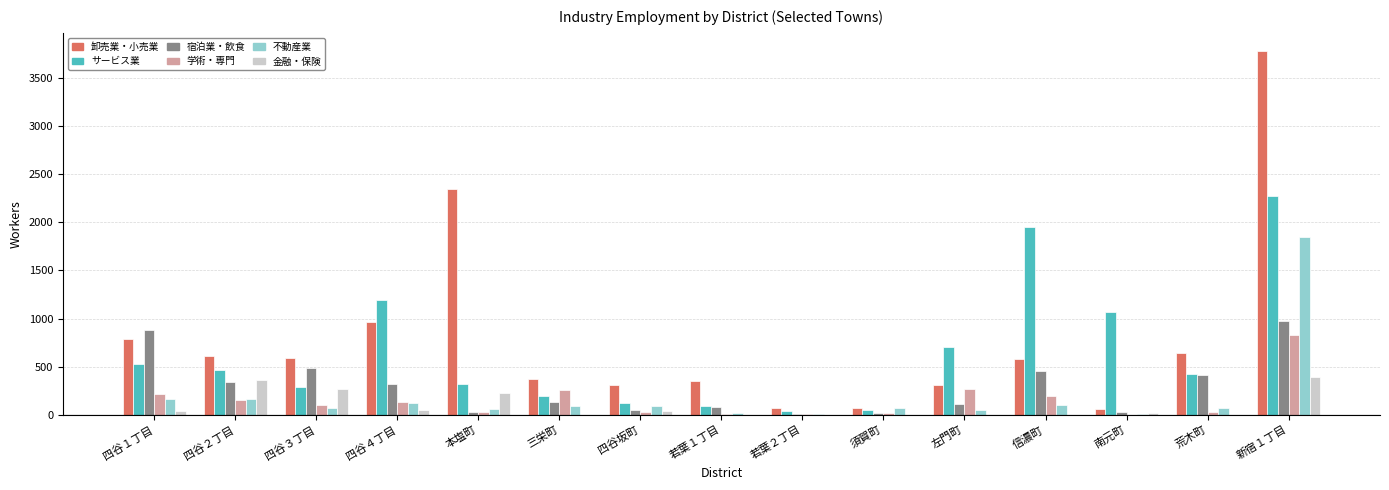

Which series changed the most between 三栄町 and 信濃町?

サービス業